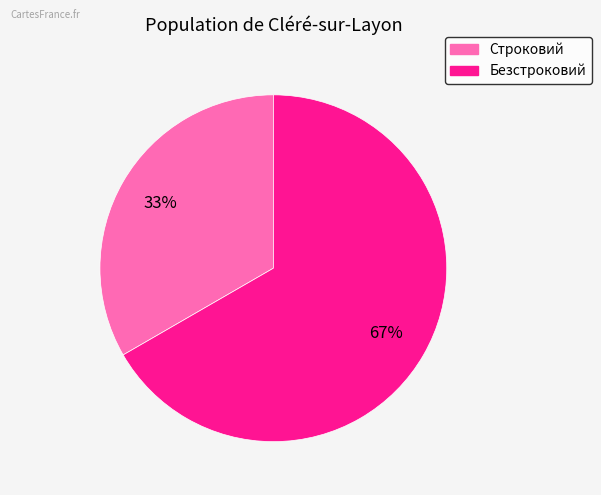

Which has a higher value, Строковий or Безстроковий?

Безстроковий